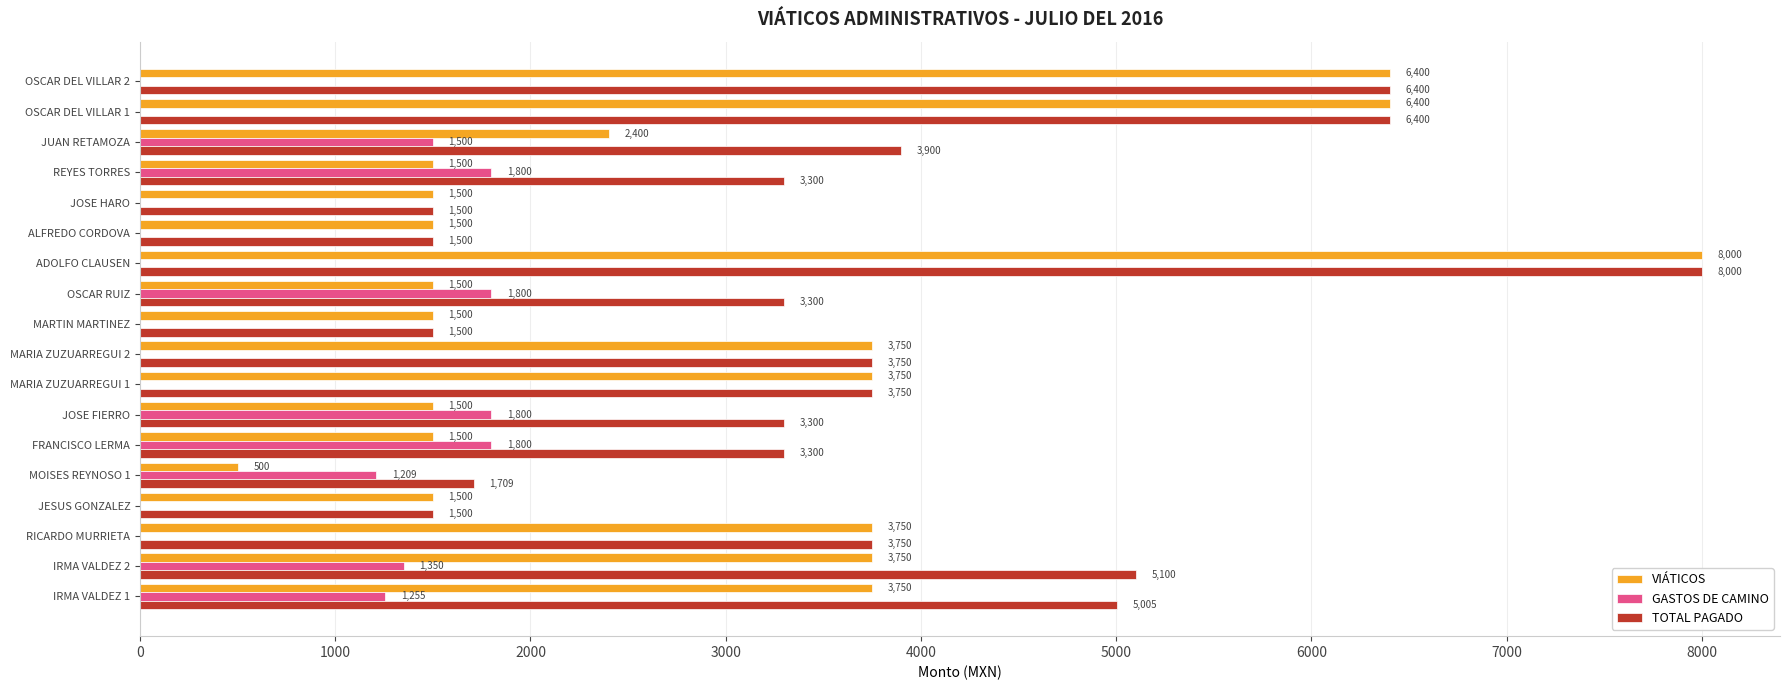

Is it true that TOTAL PAGADO equals 5005.0 at IRMA VALDEZ 1?

True